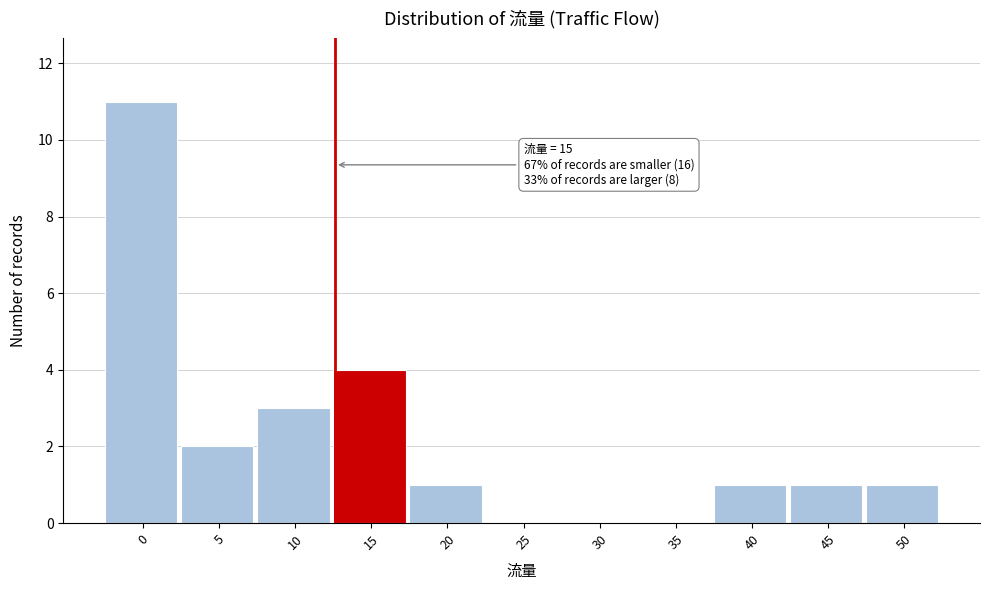

Reading right to left, list all the values displayed in this chart.

50=1	45=1	40=1	35=0	30=0	25=0	20=1	15=4	10=3	5=2	0=11